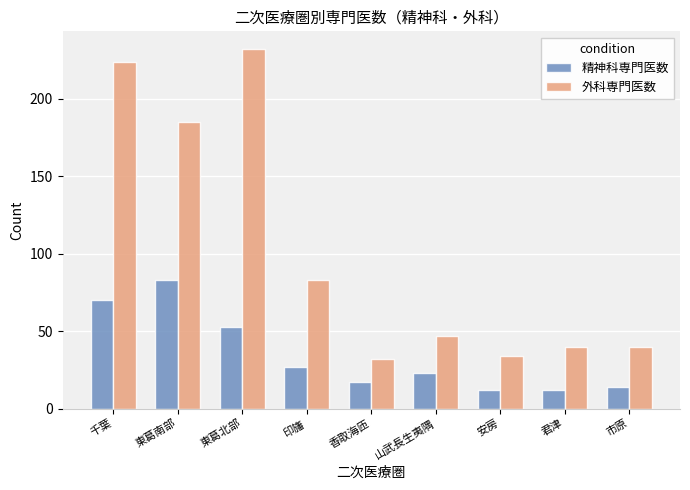

How many distinct data groups are displayed?

2